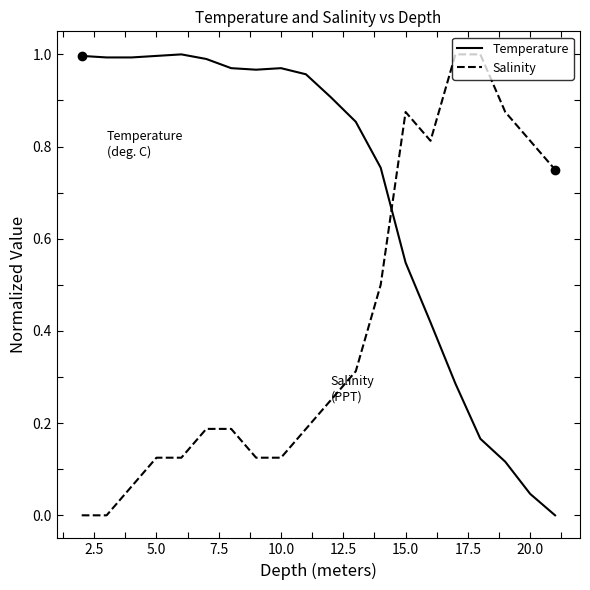

How many series are shown in this chart?

2